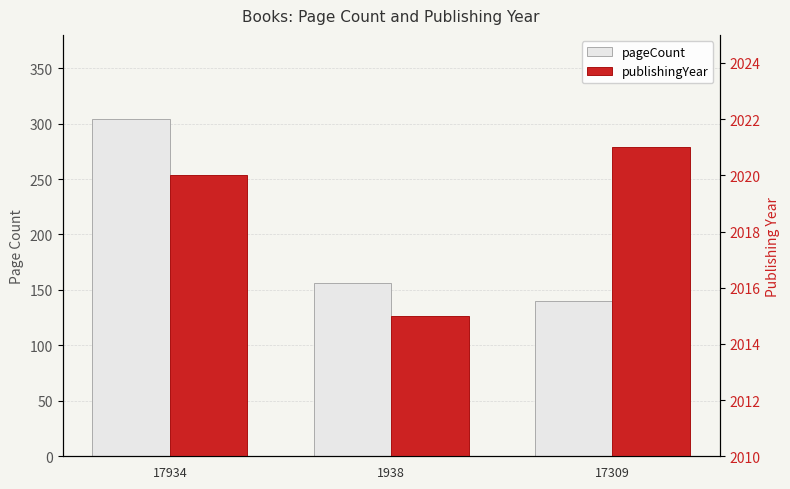

At which category is the sum across all series the highest?

17934